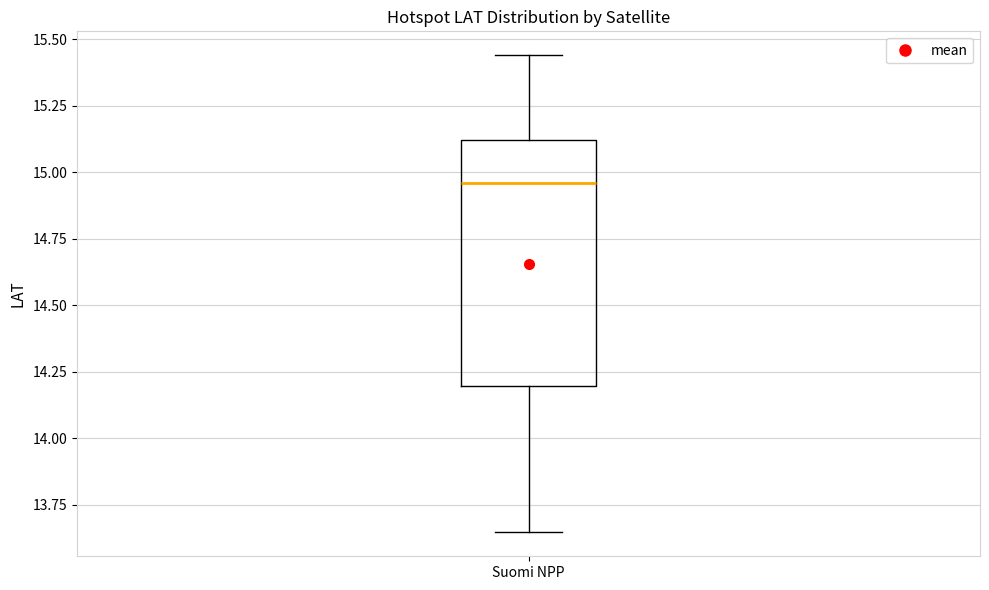

Where does the median line of the box for Suomi NPP sit on the y-axis? The values are not printed on the chart, so give them approximately, as read against the axis.

14.95